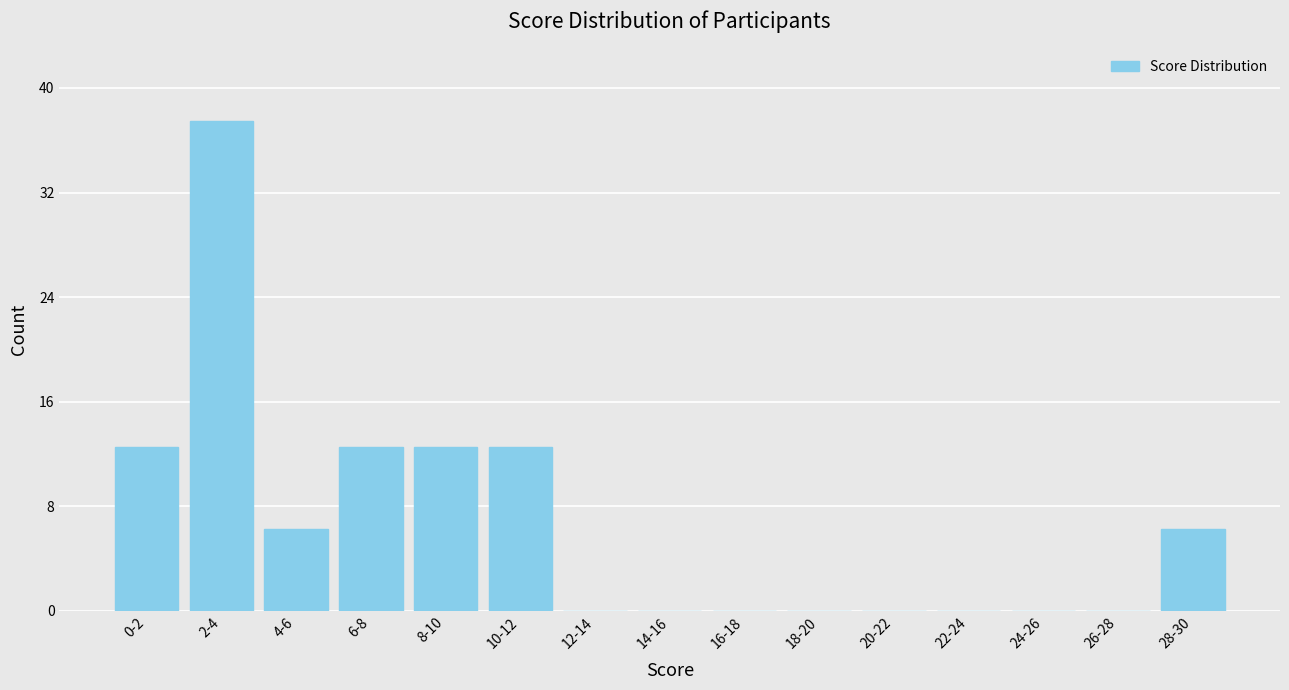

What is the sum of all values?

100.0